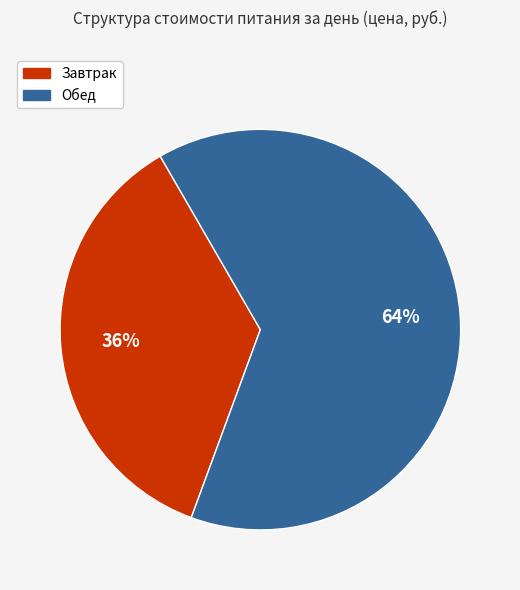

Is the sum of Обед and Завтрак greater than half?

Yes